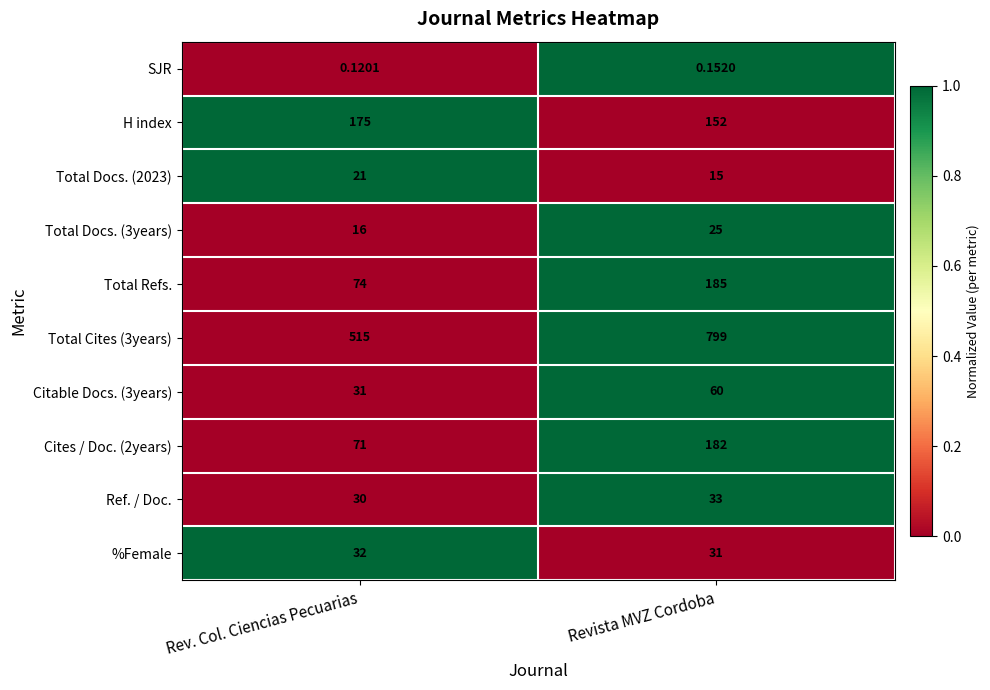

What is the maximum value shown in the chart?

799.0